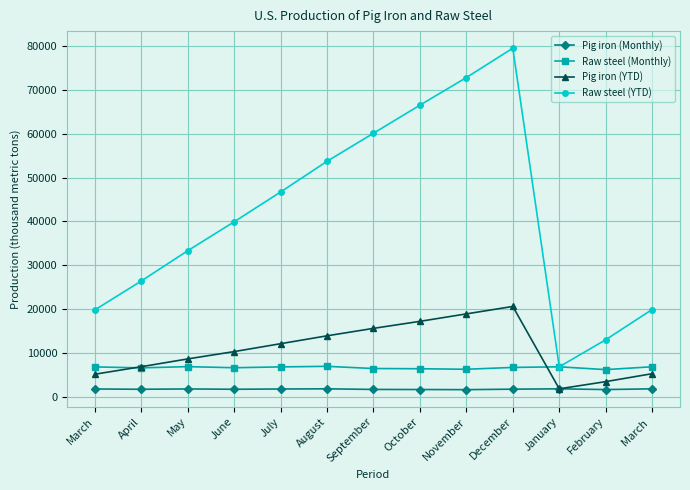

Is it true that Raw steel (YTD) equals 11957 at January?

False